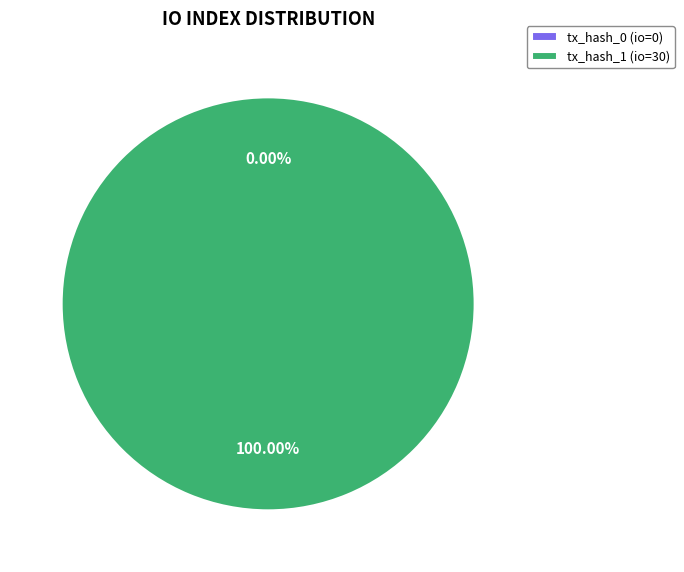

To the nearest percent, what percentage of the pie is tx_hash_1 (io=30)?

100%